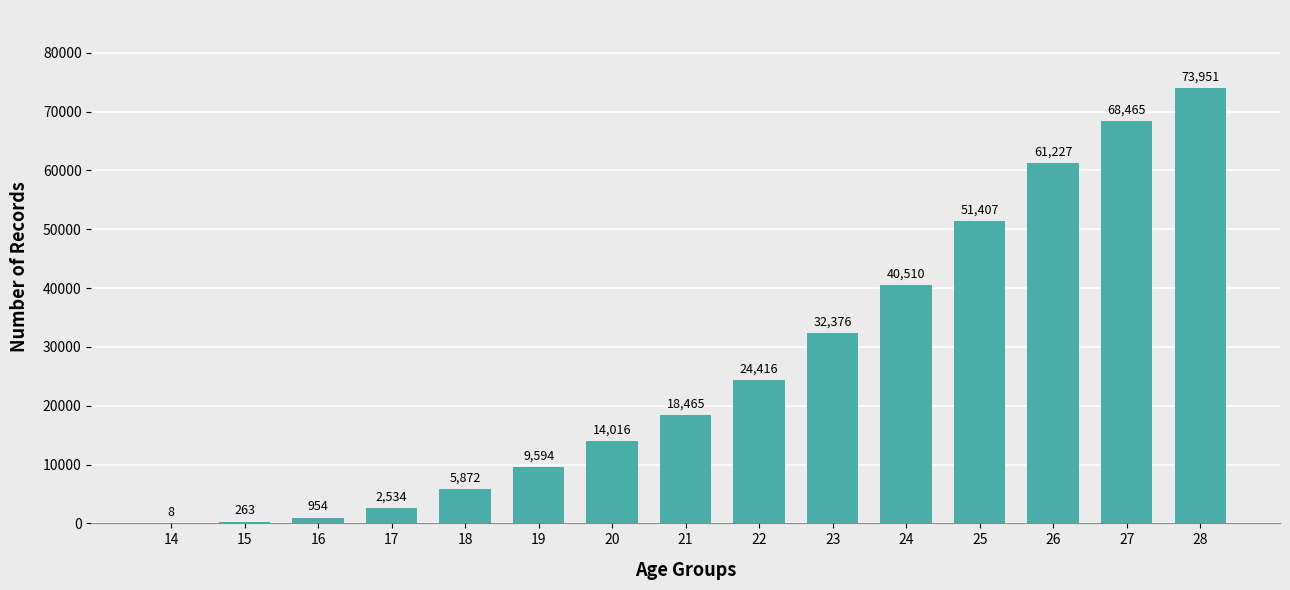

Count the number of categories in the chart.

15